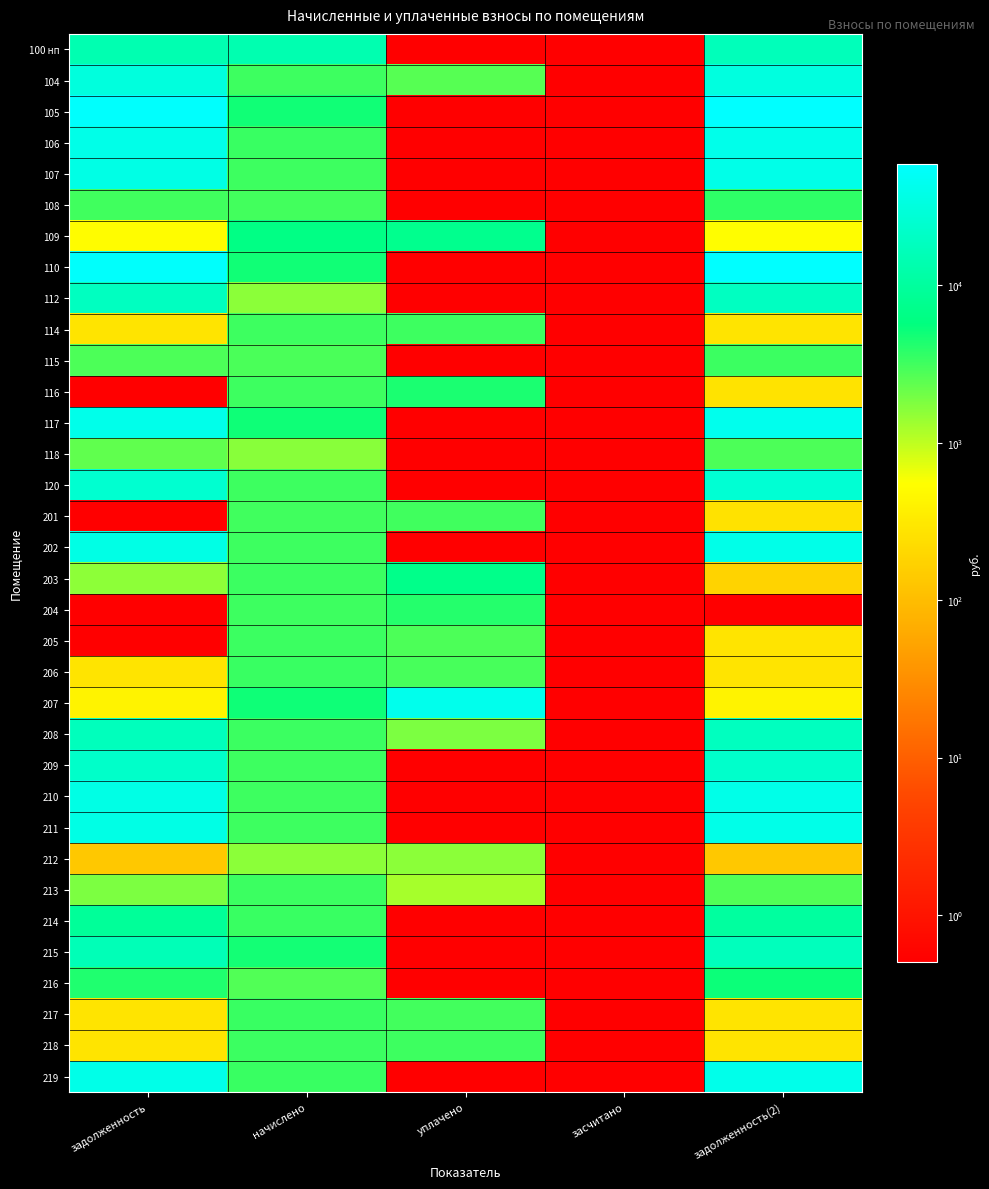

Reading left to right, transcribe all the data shown in this chart.

100 нп: задолженность=14275.6	начислено=13934.2	уплачено=0.5	засчитано=0.5	задолженность(2)=16809.1
104: задолженность=31423.3	начислено=3265.9	уплачено=2566.8	засчитано=0.5	задолженность(2)=32872.3
105: задолженность=57069.6	начислено=4940.5	уплачено=0.5	засчитано=0.5	задолженность(2)=59465.0
106: задолженность=38794.1	начислено=3358.4	уплачено=0.5	засчитано=0.5	задолженность(2)=40422.4
107: задолженность=37297.6	начислено=3229.0	уплачено=0.5	засчитано=0.5	задолженность(2)=38863.1
108: задолженность=3174.0	начислено=3070.1	уплачено=0.5	засчитано=0.5	задолженность(2)=3732.2
109: задолженность=523.4	начислено=6420.8	уплачено=7496.5	засчитано=0.5	задолженность(2)=535.1
110: задолженность=55786.2	начислено=4829.5	уплачено=0.5	засчитано=0.5	задолженность(2)=58127.7
112: задолженность=18595.5	начислено=1609.8	уплачено=0.5	засчитано=0.5	задолженность(2)=19376.0
114: задолженность=272.9	начислено=3275.2	уплачено=3246.1	засчитано=0.5	задолженность(2)=272.9
115: задолженность=2811.2	начислено=2866.6	уплачено=0.5	засчитано=0.5	задолженность(2)=3332.4
116: задолженность=0.5	начислено=3256.7	уплачено=4440.5	засчитано=0.5	задолженность(2)=271.4
117: задолженность=40659.8	начислено=4977.6	уплачено=0.5	засчитано=0.5	задолженность(2)=42789.8
118: задолженность=2356.9	начислено=1646.9	уплачено=0.5	засчитано=0.5	задолженность(2)=2829.9
120: задолженность=25000.2	начислено=3210.5	уплачено=0.5	засчитано=0.5	задолженность(2)=26349.7
201: задолженность=0.5	начислено=3192.0	уплачено=3163.7	засчитано=0.5	задолженность(2)=266.0
202: задолженность=37191.8	начислено=3219.7	уплачено=0.5	засчитано=0.5	задолженность(2)=38752.8
203: задолженность=1576.8	начислено=3330.7	уплачено=7016.3	засчитано=0.5	задолженность(2)=177.6
204: задолженность=0.5	начислено=3247.4	уплачено=4100.0	засчитано=0.5	задолженность(2)=0.5
205: задолженность=0.5	начислено=3349.2	уплачено=2818.4	засчитано=0.5	задолженность(2)=279.1
206: задолженность=280.6	начислено=3367.7	уплачено=2985.2	засчитано=0.5	задолженность(2)=280.6
207: задолженность=415.6	начислено=4986.8	уплачено=41744.7	засчитано=0.5	задолженность(2)=415.6
208: задолженность=17658.9	начислено=3330.7	уплачено=1850.0	засчитано=0.5	задолженность(2)=18419.7
209: задолженность=21950.9	начислено=3275.2	уплачено=0.5	засчитано=0.5	задолженность(2)=23260.2
210: задолженность=37618.2	начислено=3256.7	уплачено=0.5	засчитано=0.5	задолженность(2)=39197.1
211: задолженность=37405.0	начислено=3238.2	уплачено=0.5	засчитано=0.5	задолженность(2)=38975.0
212: задолженность=134.2	начислено=1609.8	уплачено=1595.5	засчитано=0.5	задолженность(2)=134.2
213: задолженность=1824.9	начислено=3330.7	уплачено=1250.0	засчитано=0.5	задолженность(2)=2702.5
214: задолженность=9315.7	начислено=3358.4	уплачено=0.5	засчитано=0.5	задолженность(2)=10385.2
215: задолженность=16054.1	начислено=4820.3	уплачено=0.5	засчитано=0.5	задолженность(2)=17652.3
216: задолженность=4302.7	начислено=2692.3	уплачено=0.5	засчитано=0.5	задолженность(2)=5087.4
217: задолженность=281.4	начислено=3377.0	уплачено=3095.6	засчитано=0.5	задолженность(2)=281.4
218: задолженность=274.5	начислено=3293.8	уплачено=3264.6	засчитано=0.5	задолженность(2)=274.5
219: задолженность=38794.1	начислено=3358.4	уплачено=0.5	засчитано=0.5	задолженность(2)=40422.4